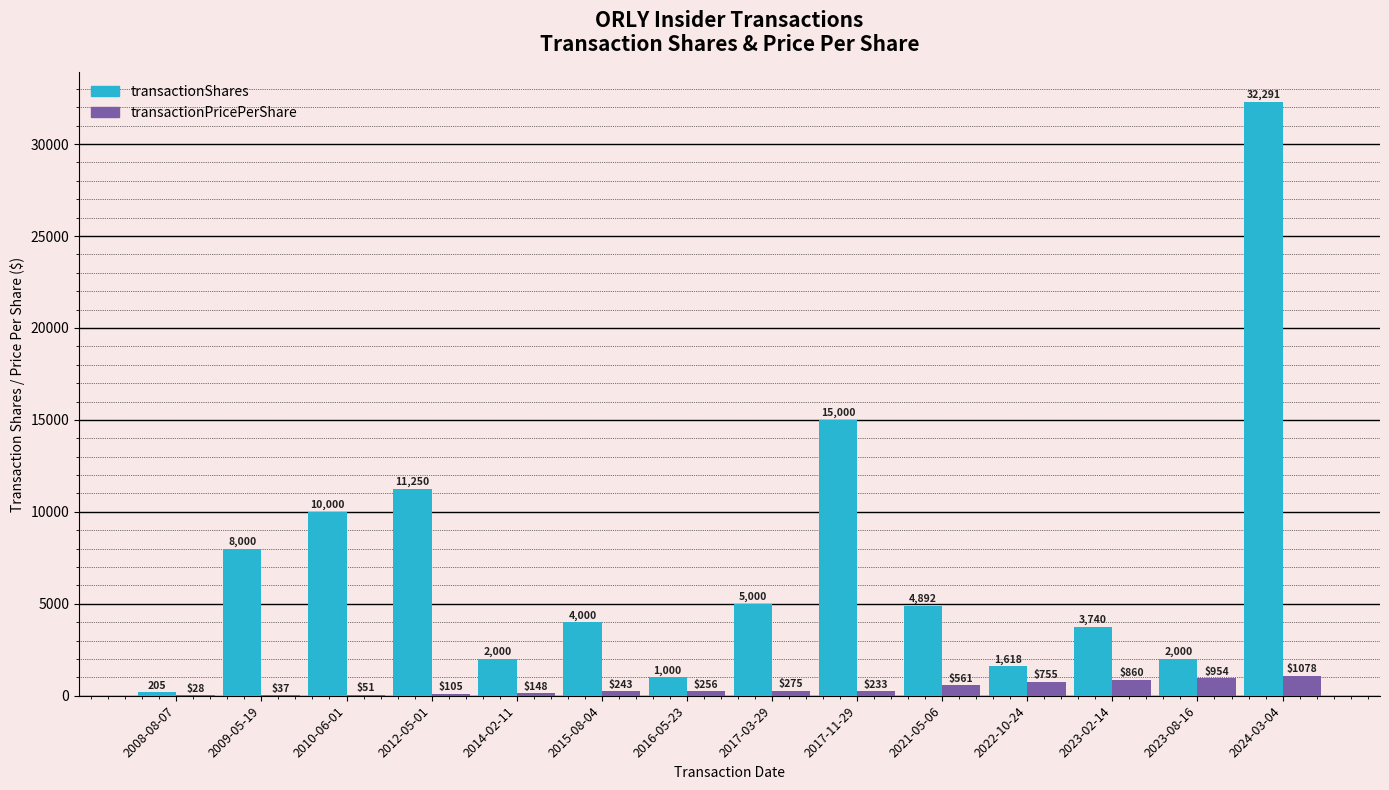

Which series has the largest range (max minus min)?

transactionShares